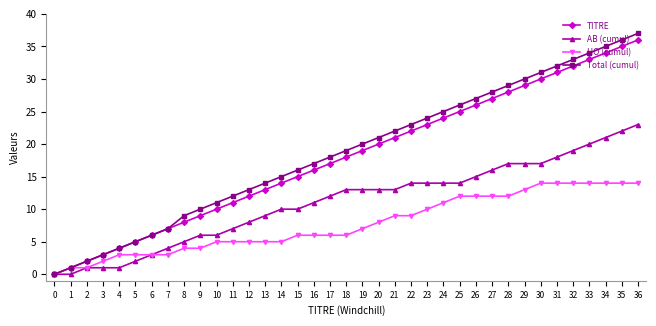

The value of HO (cumul) at 7 is 3. True or false?

True